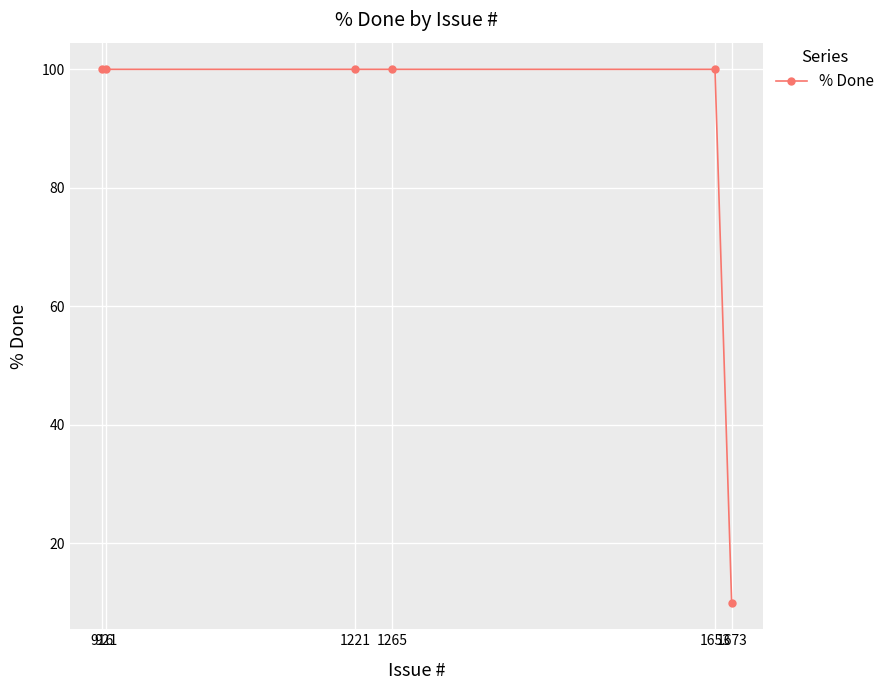

What is the value of the 5th point from the left?

100